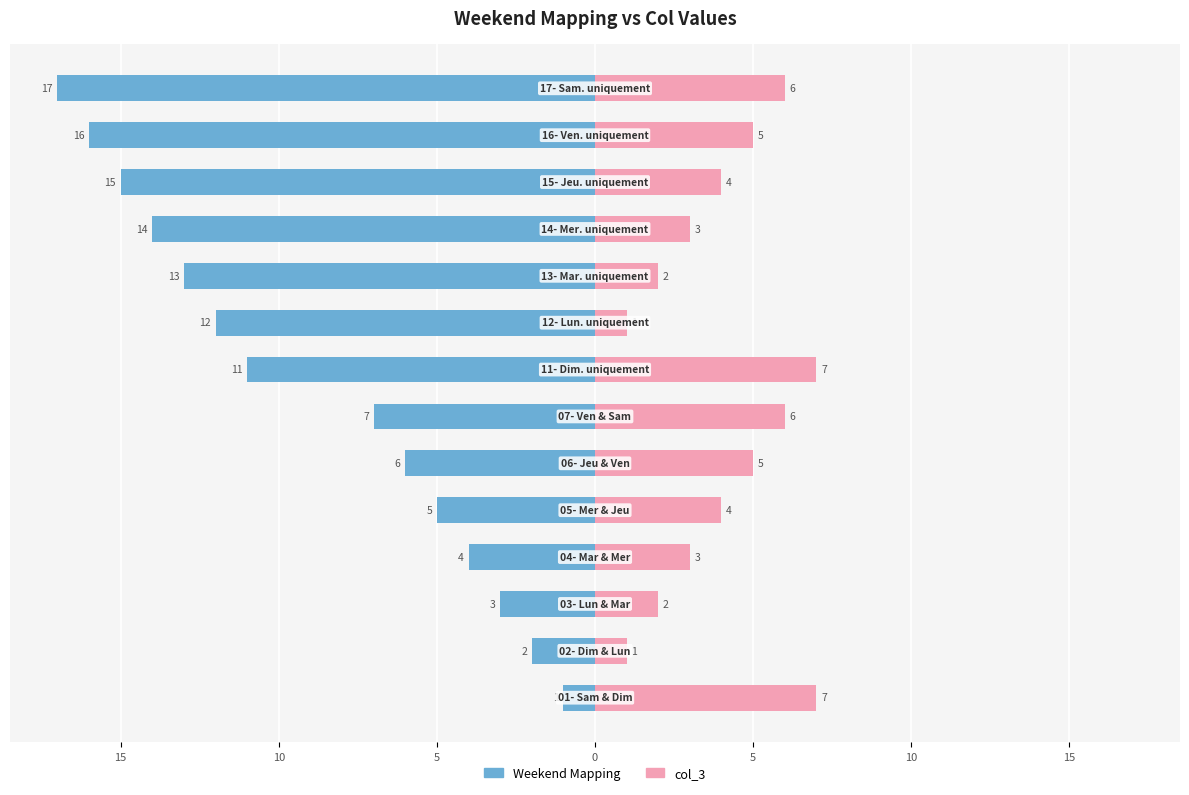

Reading left to right, transcribe all the data shown in this chart.

Weekend Mapping: -1	-2	-3	-4	-5	-6	-7	-11	-12	-13	-14	-15	-16	-17
col_3: 7	1	2	3	4	5	6	7	1	2	3	4	5	6